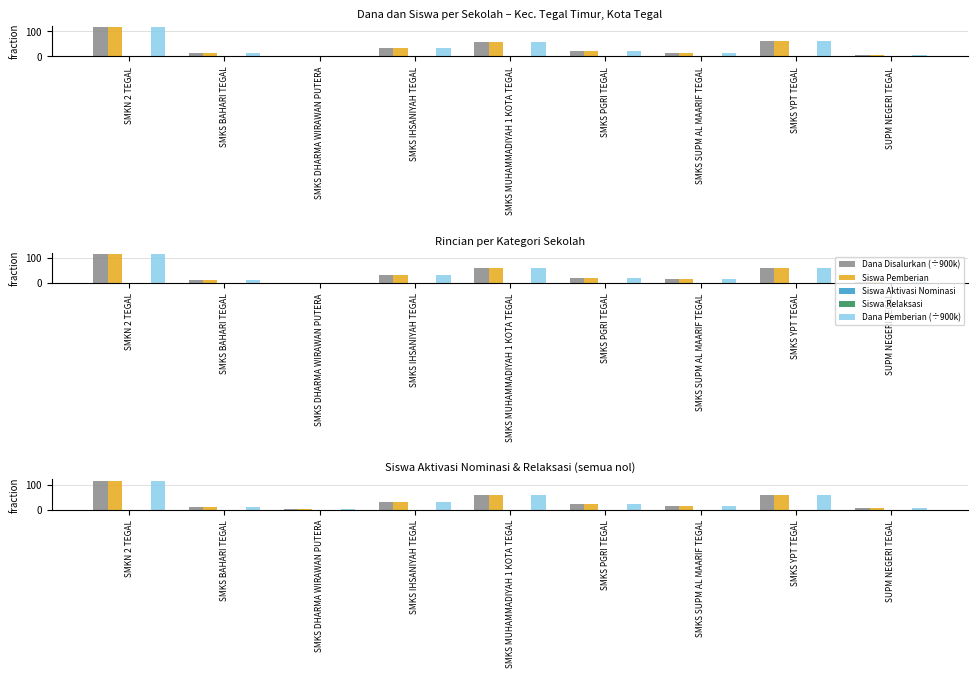

At which label is Siswa Relaksasi closest to 0?

SMKN 2 TEGAL